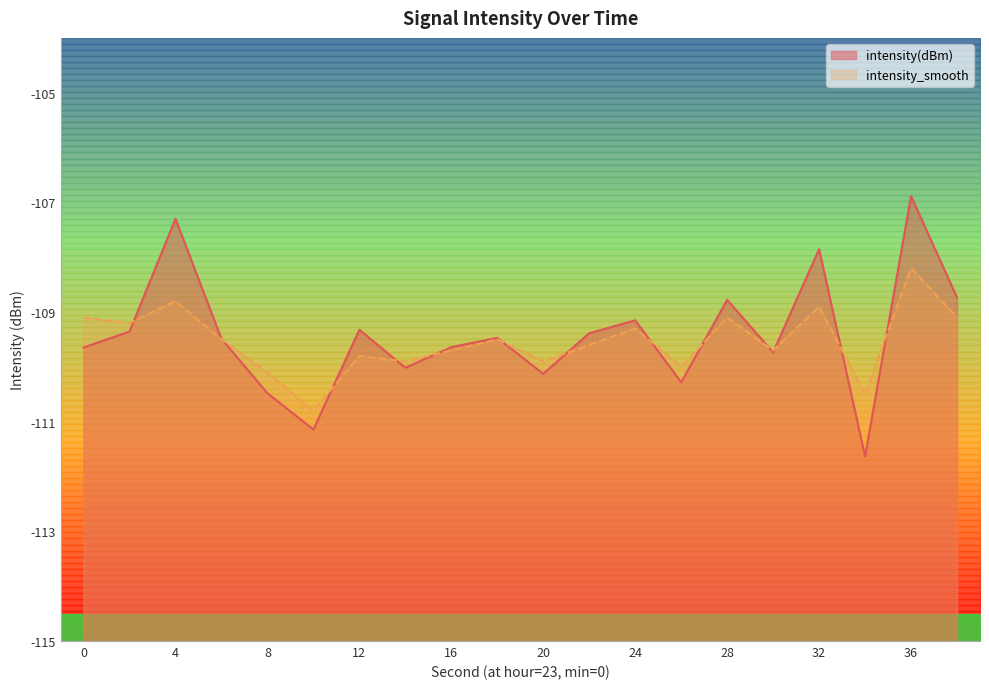

Reading left to right, transcribe all the data shown in this chart.

intensity(dBm): -109.6	-109.4	-107.3	-109.5	-110.5	-111.1	-109.3	-110.0	-109.6	-109.5	-110.1	-109.4	-109.2	-110.3	-108.8	-109.7	-107.9	-111.6	-106.9	-108.7
intensity_smooth: -109.1	-109.2	-108.8	-109.5	-110.1	-110.8	-109.8	-109.9	-109.7	-109.5	-109.9	-109.6	-109.3	-110.0	-109.1	-109.7	-108.9	-110.5	-108.2	-109.1